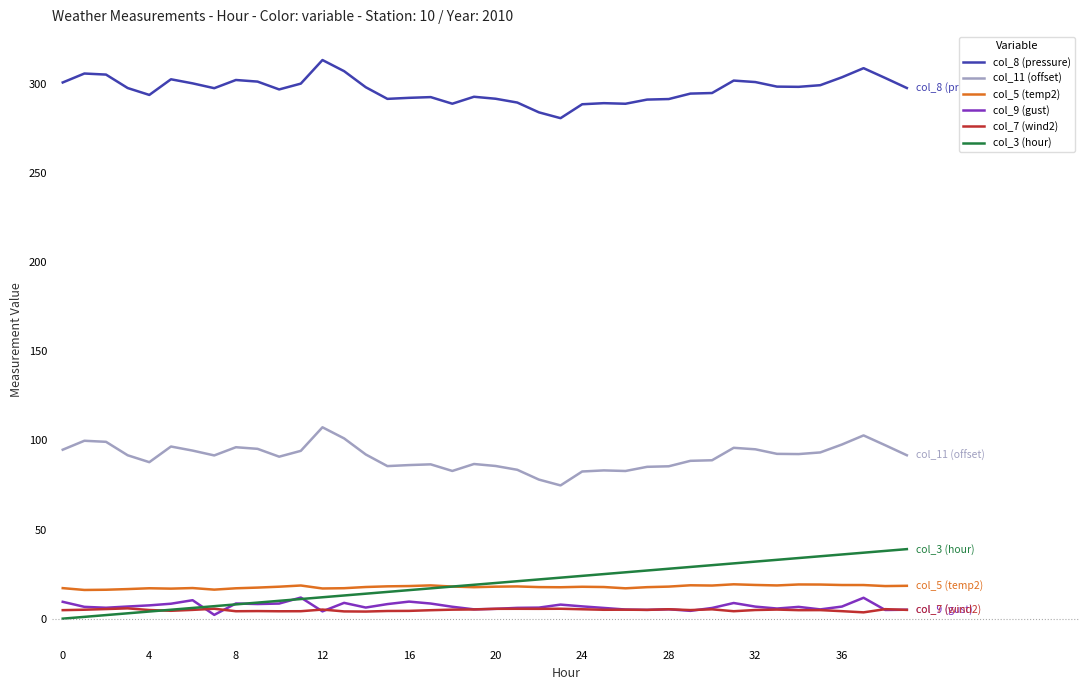

In col_9 (gust), how many points are higher than both neighbors (excluding endpoints)?

10